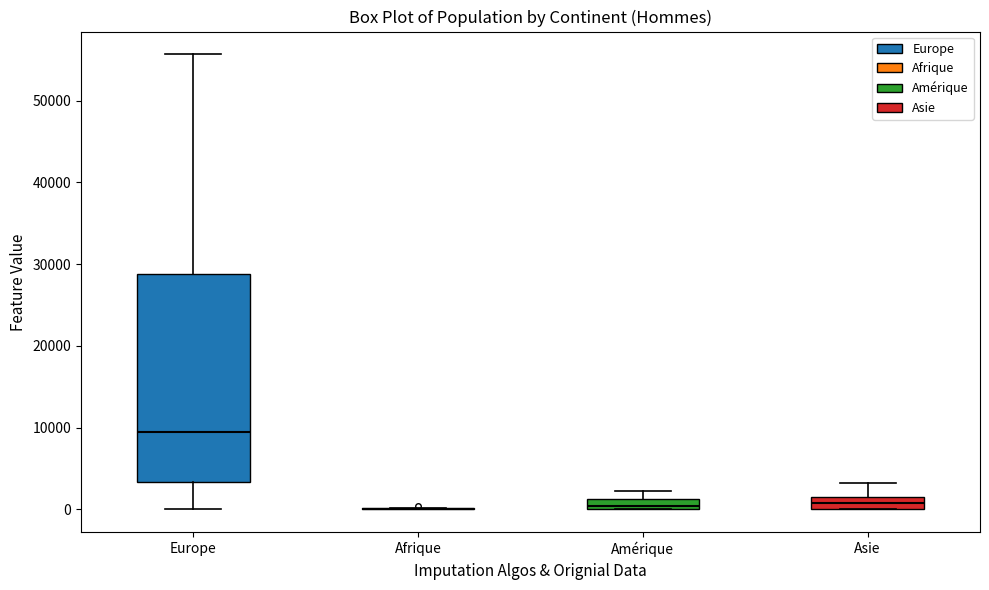

Where does the median line of the box for Europe sit on the y-axis? The values are not printed on the chart, so give them approximately, as read against the axis.

9000